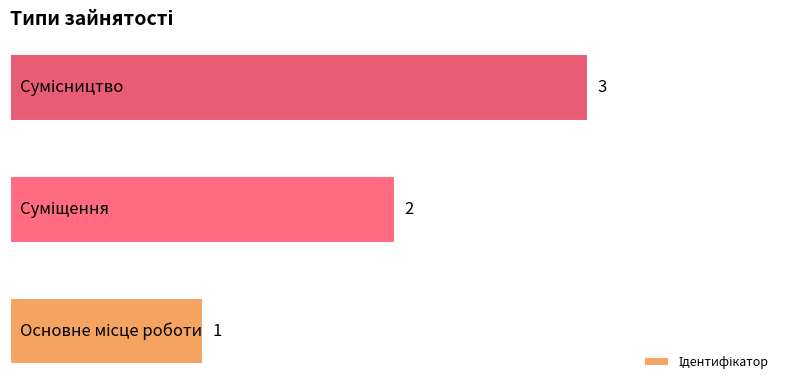

What is the sum of all values?

6